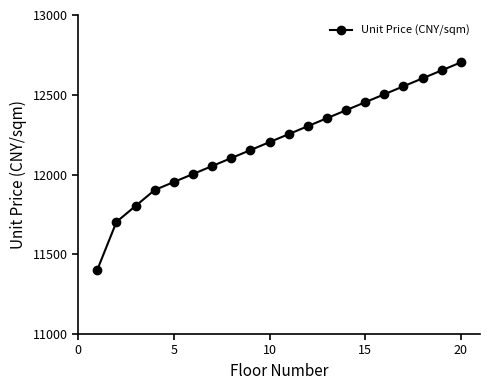

What is the value of the 16th point from the left?

12503